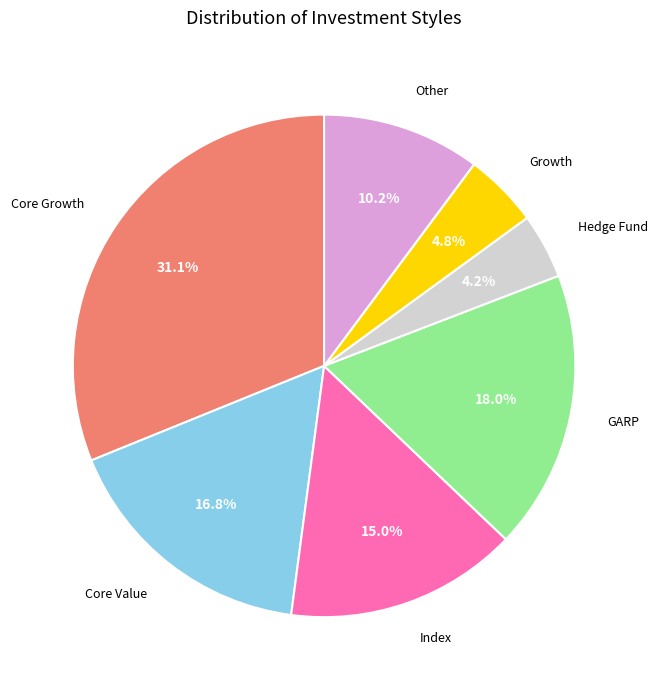

Between Core Value and Core Growth, which is larger?

Core Growth